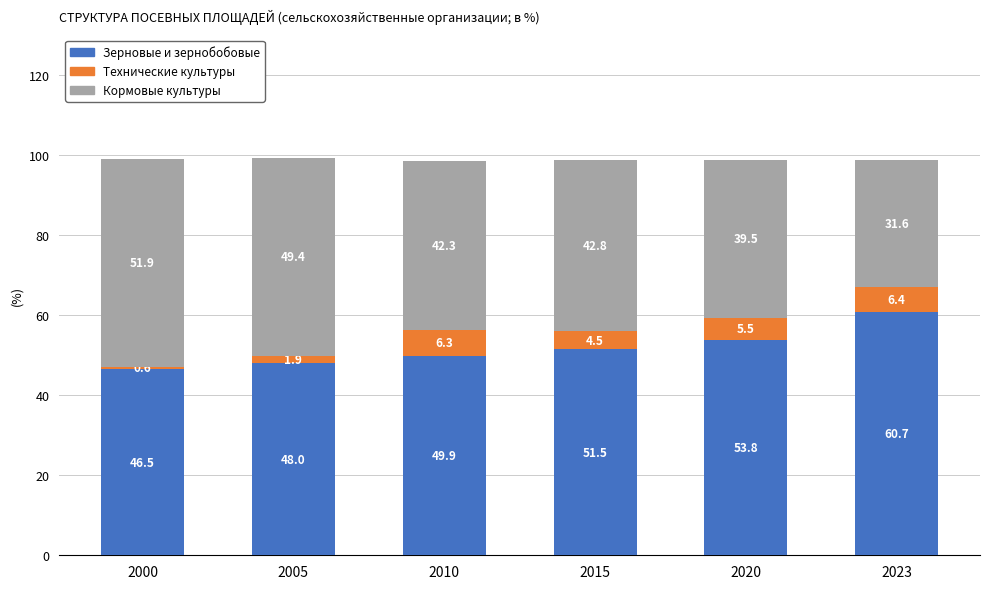

What is the total value across all series at 2010?

98.5